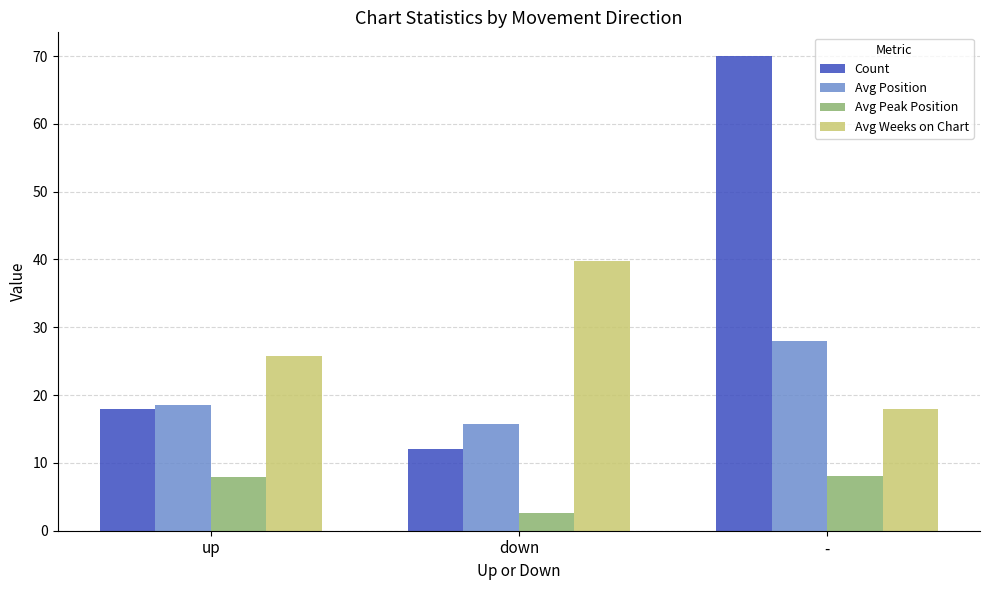

What are all the series names shown in the legend?

Count, Avg Position, Avg Peak Position, Avg Weeks on Chart